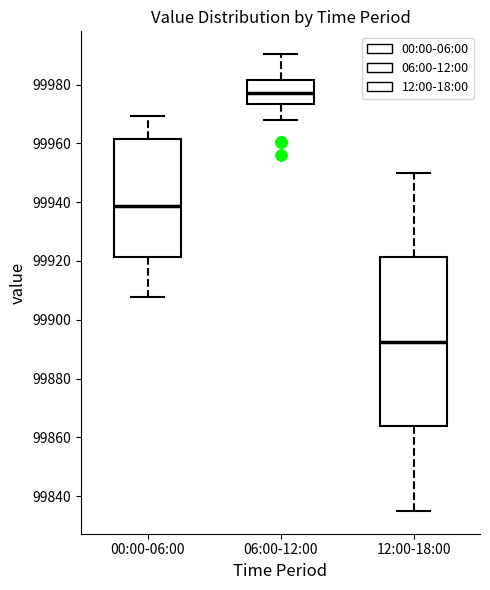

Reading left to right, read every box against the y-axis: the position of its median line, the range the box covers, and the ends of its whiskers. The values are not printed on the chart, so give them approximately, as read against the axis.

00:00-06:00: median 99938, box 99922 to 99962, whiskers 99908 to 99970
06:00-12:00: median 99978, box 99974 to 99982, whiskers 99968 to 99990
12:00-18:00: median 99892, box 99864 to 99922, whiskers 99836 to 99950